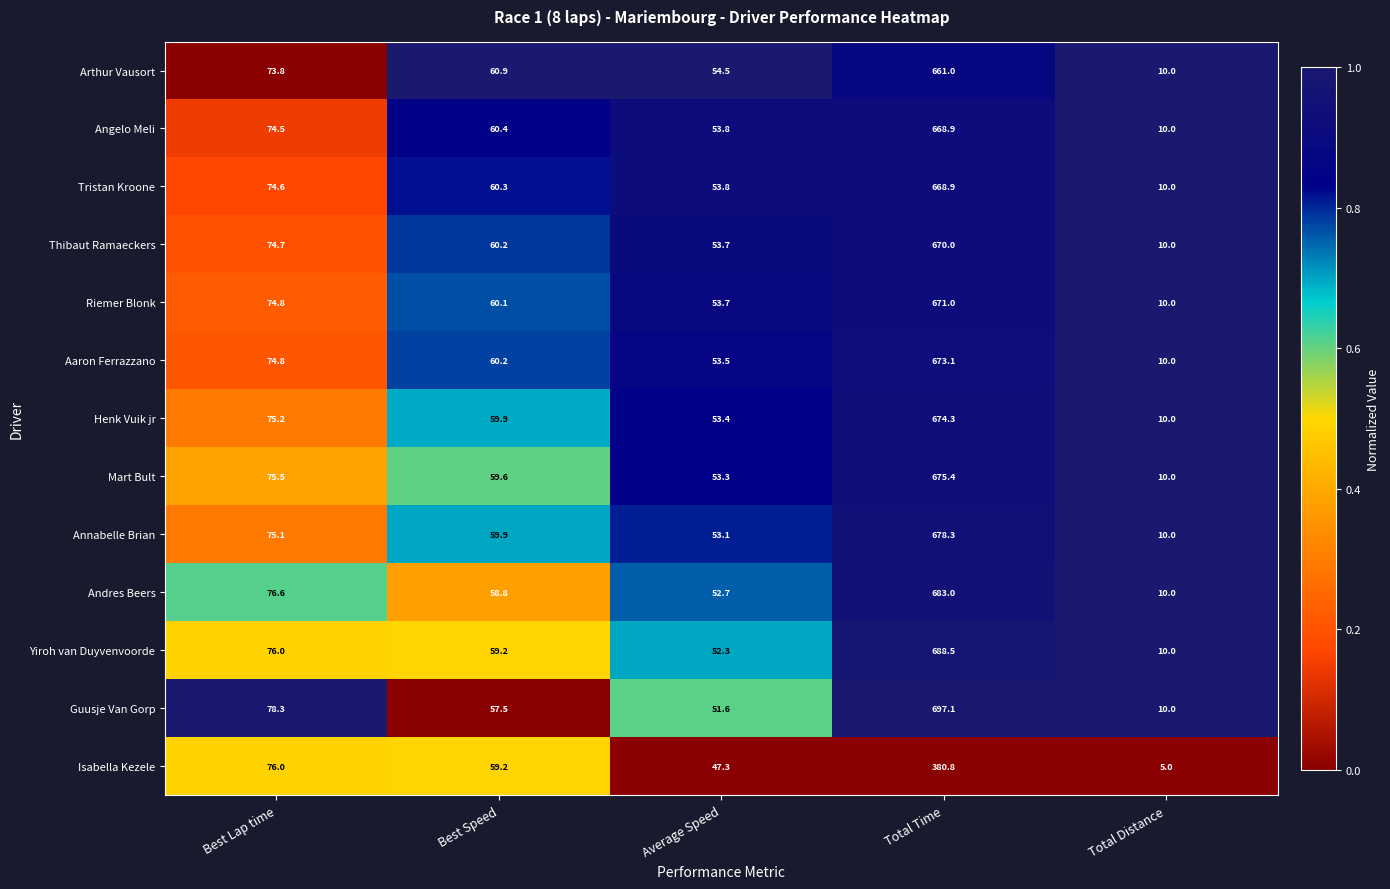

What is the greatest value displayed?

697.1